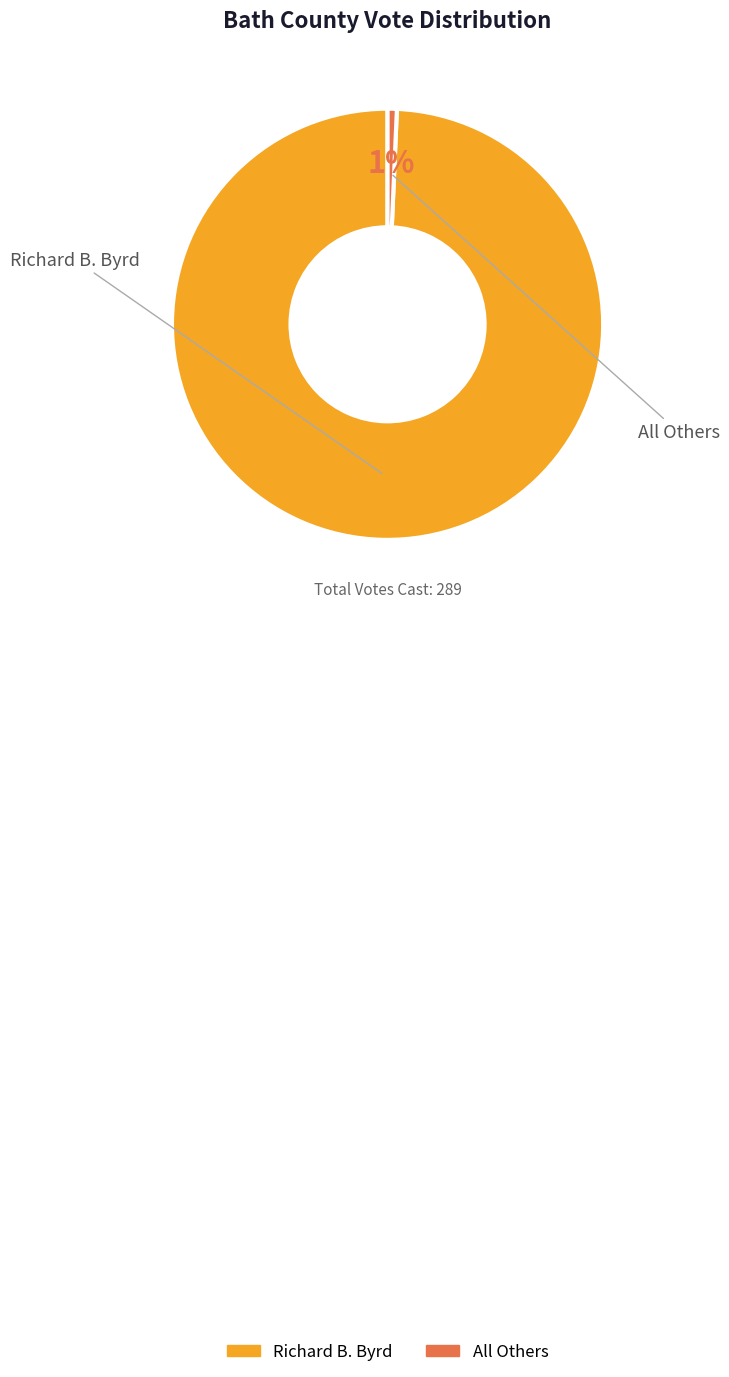

Do All Others and Richard B. Byrd together represent more than half of the pie?

Yes